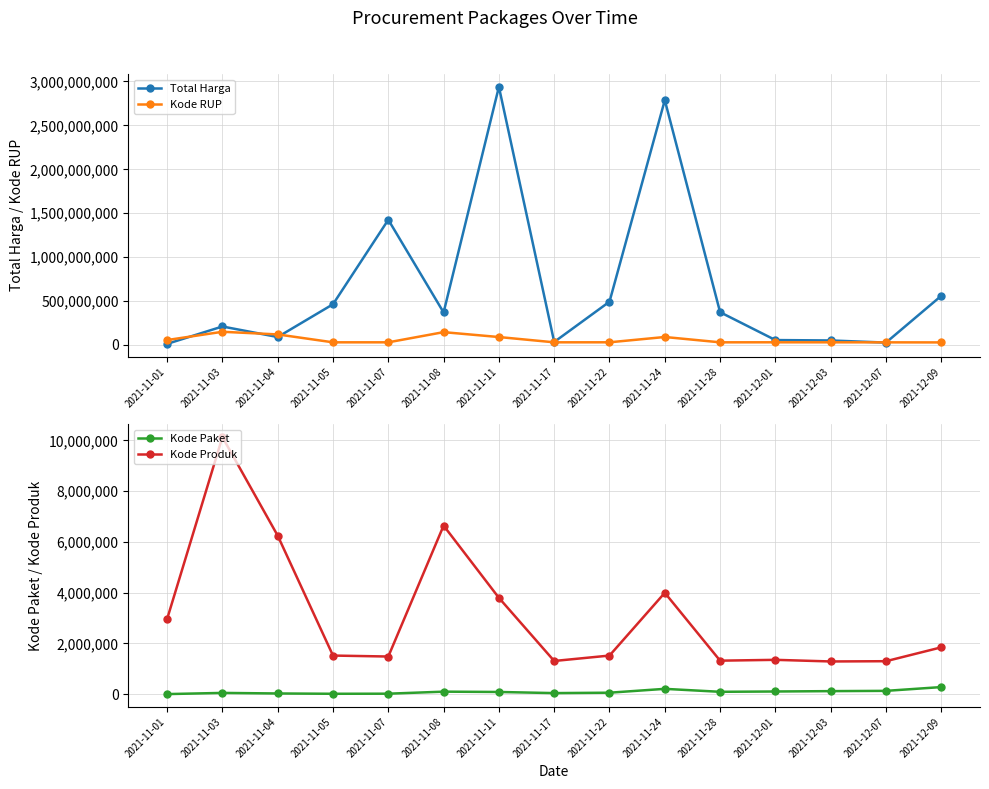

Reading left to right, list all the values displayed in this chart.

Total Harga: 12787500	210661270	90672075	464002100	1425867900	370559000	2938963240	34292000	493000000	2787460200	373404000	56152800	51601000	27412000	559971000
Kode RUP: 56342276	150445170	120356136	30372232	30428912	146261939	90617906	30416731	30636058	91052631	30363247	30745112	30527421	30089034	29350539
Kode Paket: 1139	47709	25445	13652	16823	97060	84587	40112	55826	207626	91101	103541	117783	128516	277693
Kode Produk: 2958631	10128685	6243515	1519264	1481562	6639804	3793899	1305852	1519260	3993028	1318333	1350905	1286873	1297110	1843500